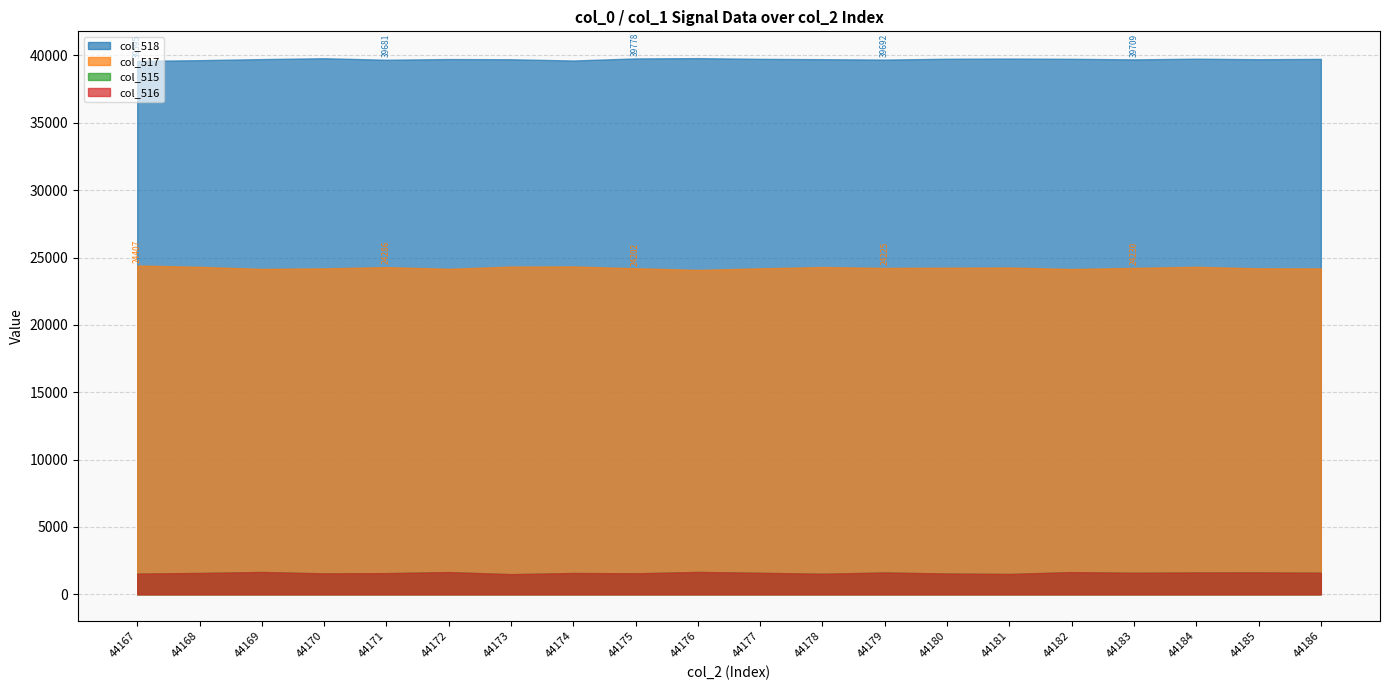

At which label does col_515 reach its peak?

44176